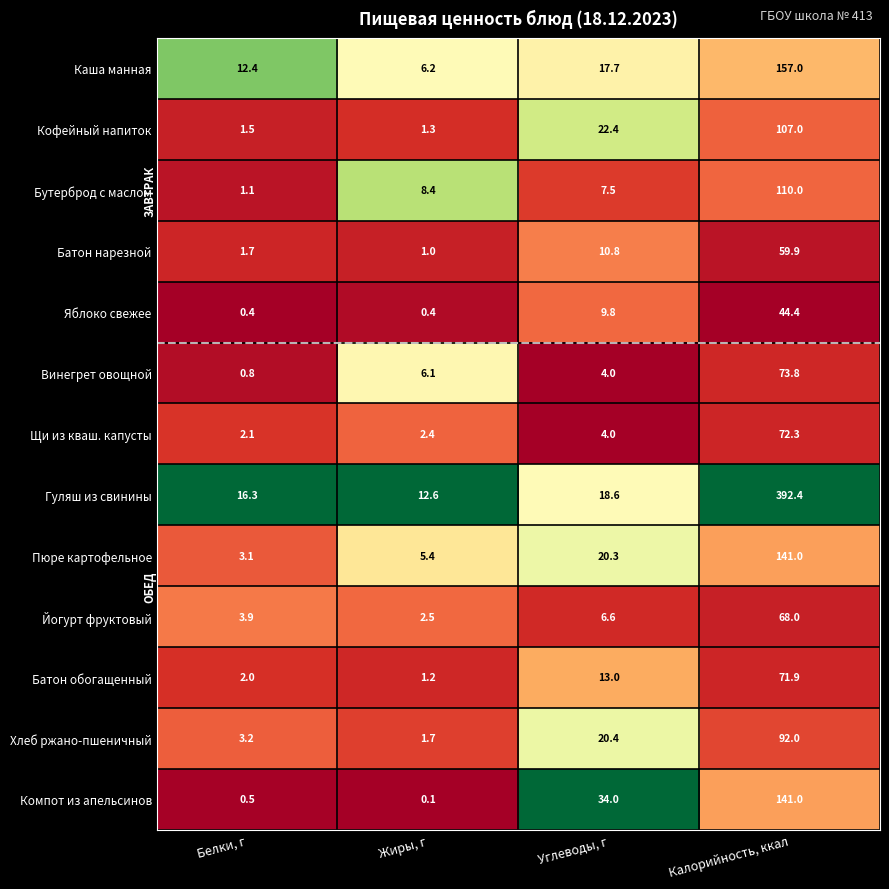

Which series has the largest total across all categories?

Гуляш из свинины